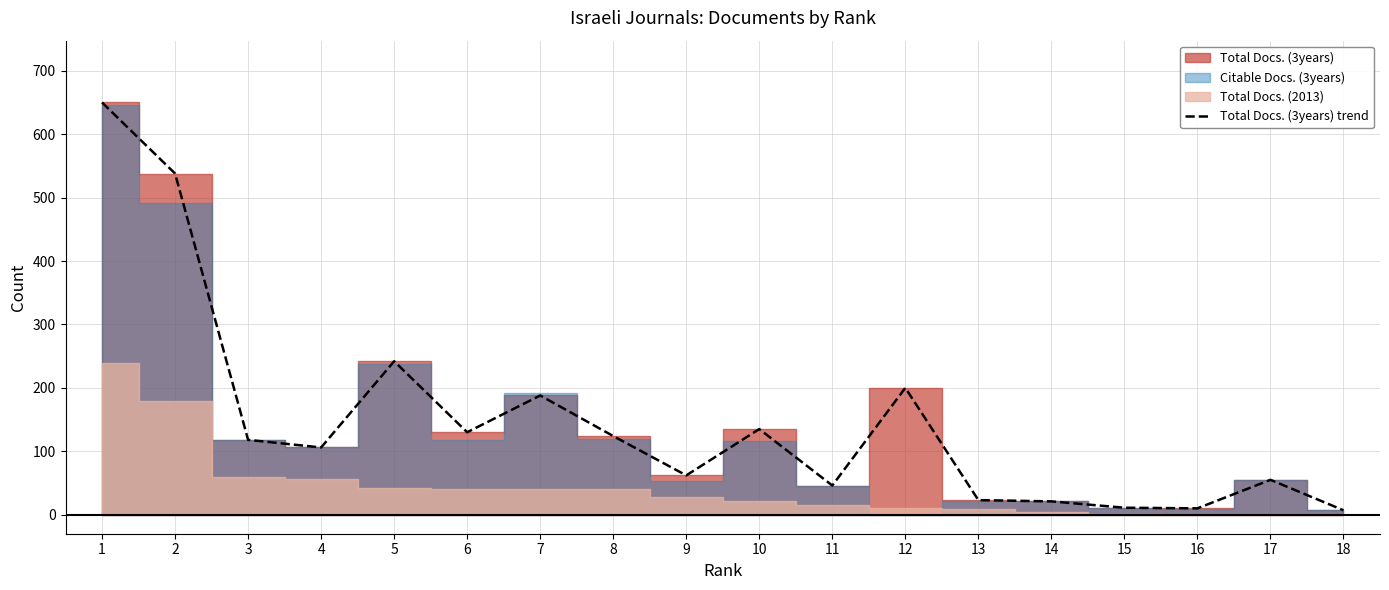

Reading left to right, transcribe all the data shown in this chart.

650	538	118	106	242	130	188	124	62	135	46	200	23	21	11	10	55	7